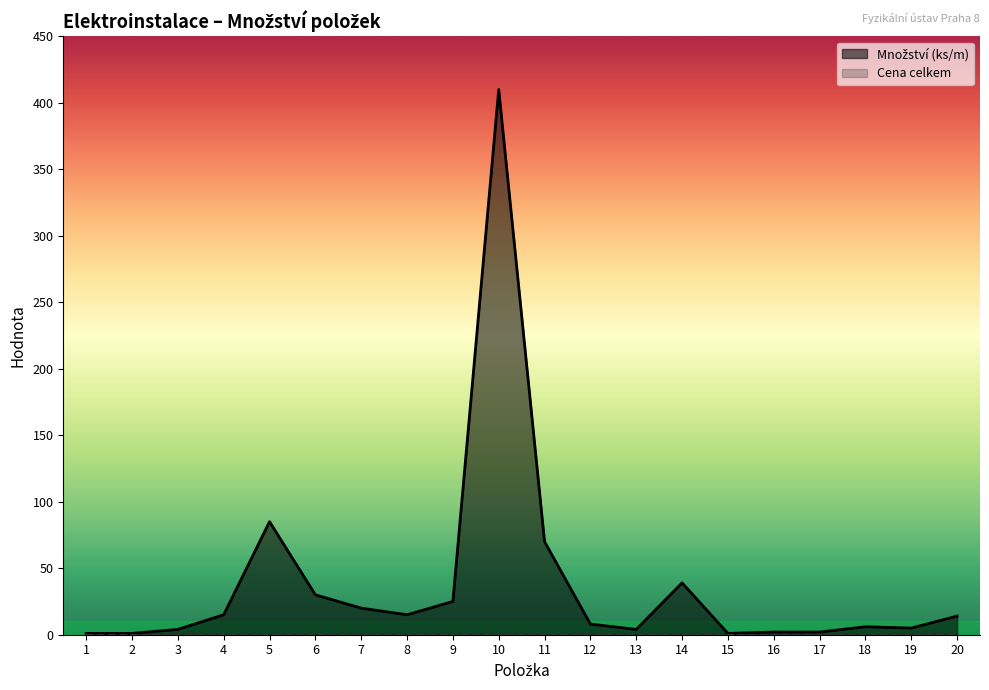

How many values are below 14?

10